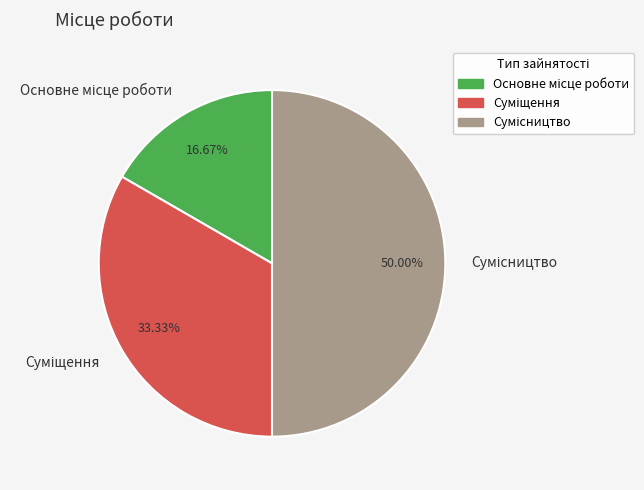

How many segments does this pie chart have?

3